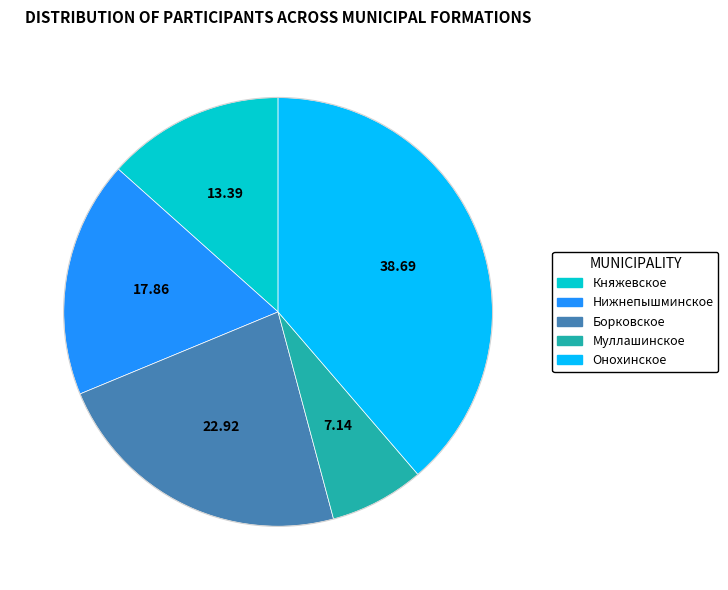

Which slice is the largest?

Онохинское